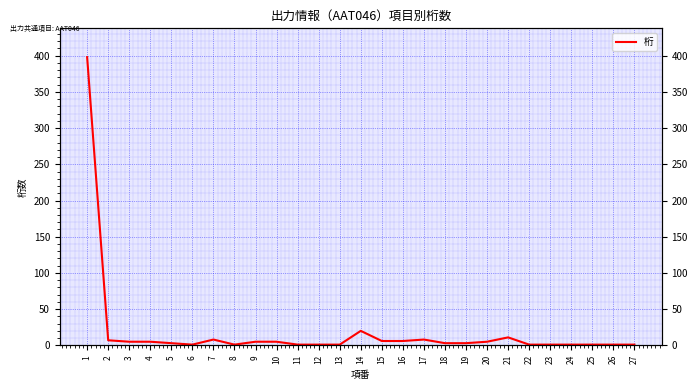

How many lines are shown in the chart?

1